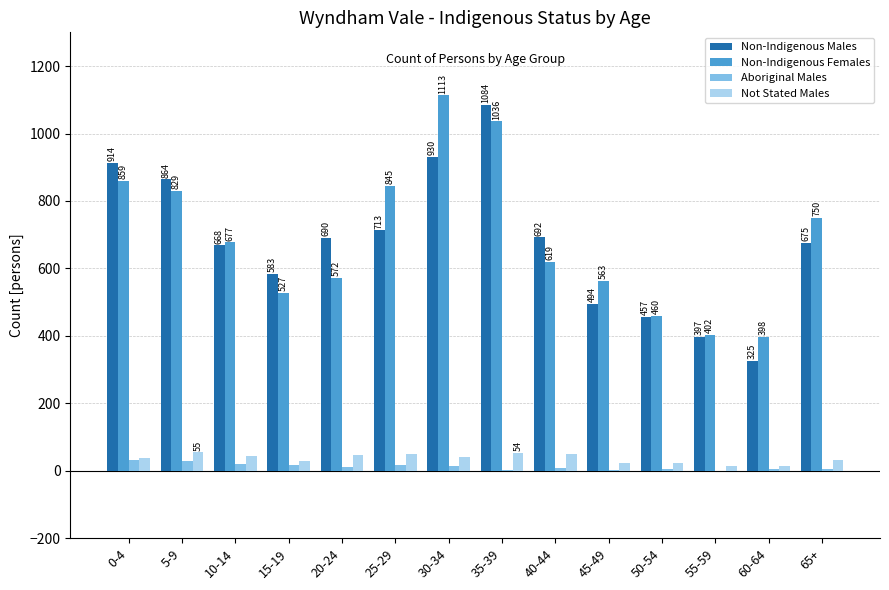

How many groups of bars are there?

14